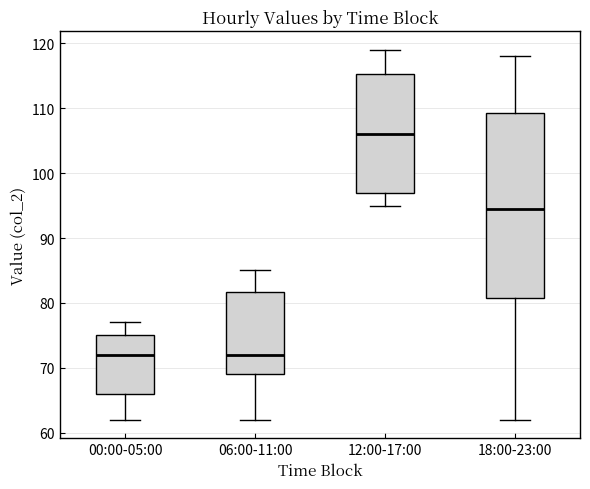

Where does the median line of the box for 06:00-11:00 sit on the y-axis? The values are not printed on the chart, so give them approximately, as read against the axis.

72